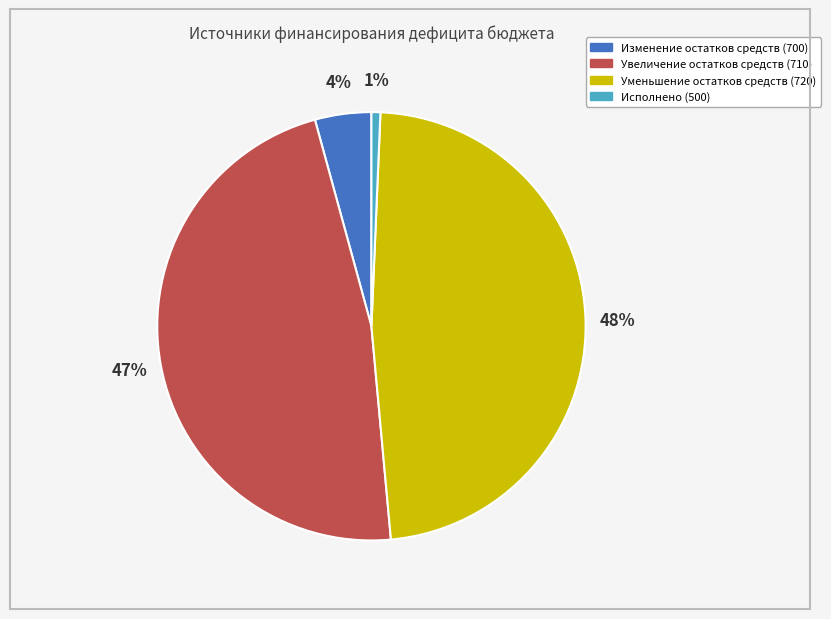

What is the ratio of the value at Уменьшение остатков средств (720) to the value at Увеличение остатков средств (710)?

1.0